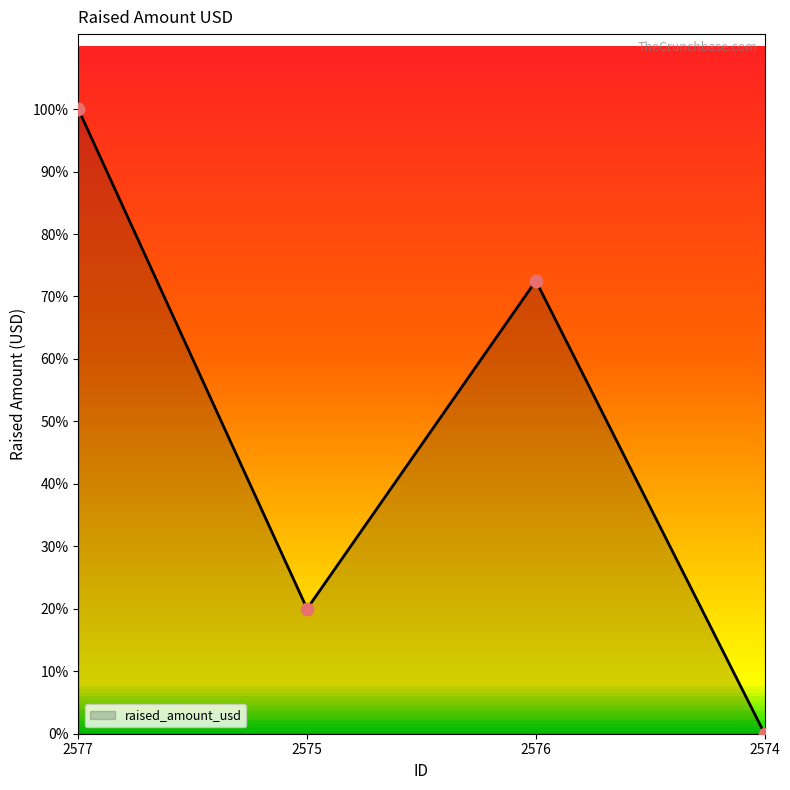

Between 2575 and 2574, which is larger?

2575